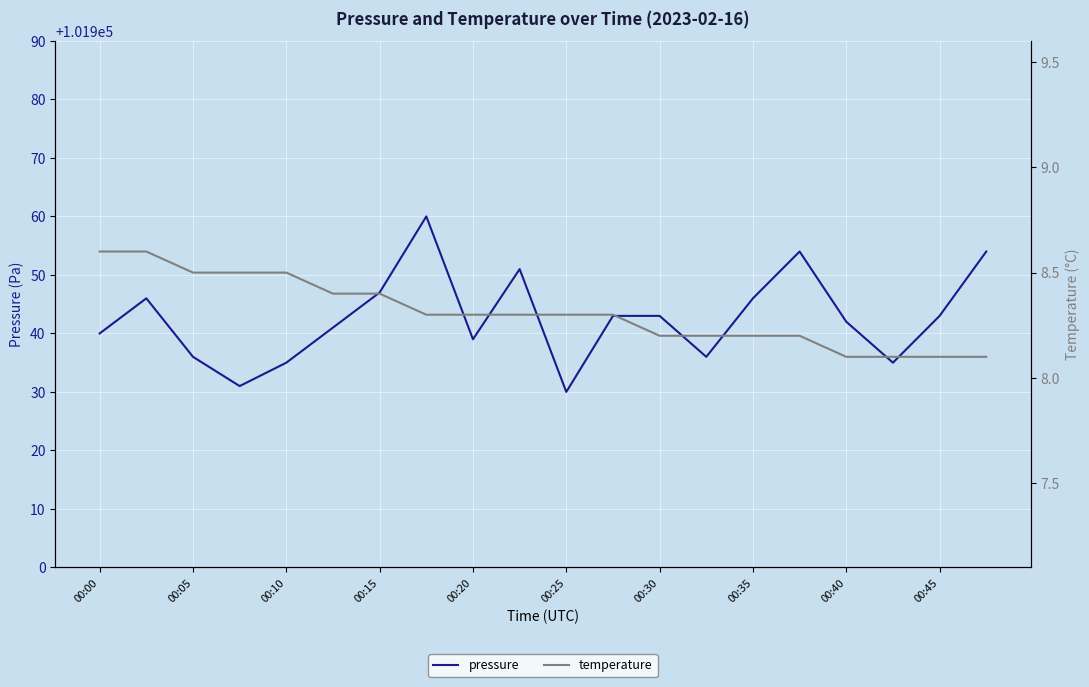

Is it true that pressure equals 101947 at 00:15?

True